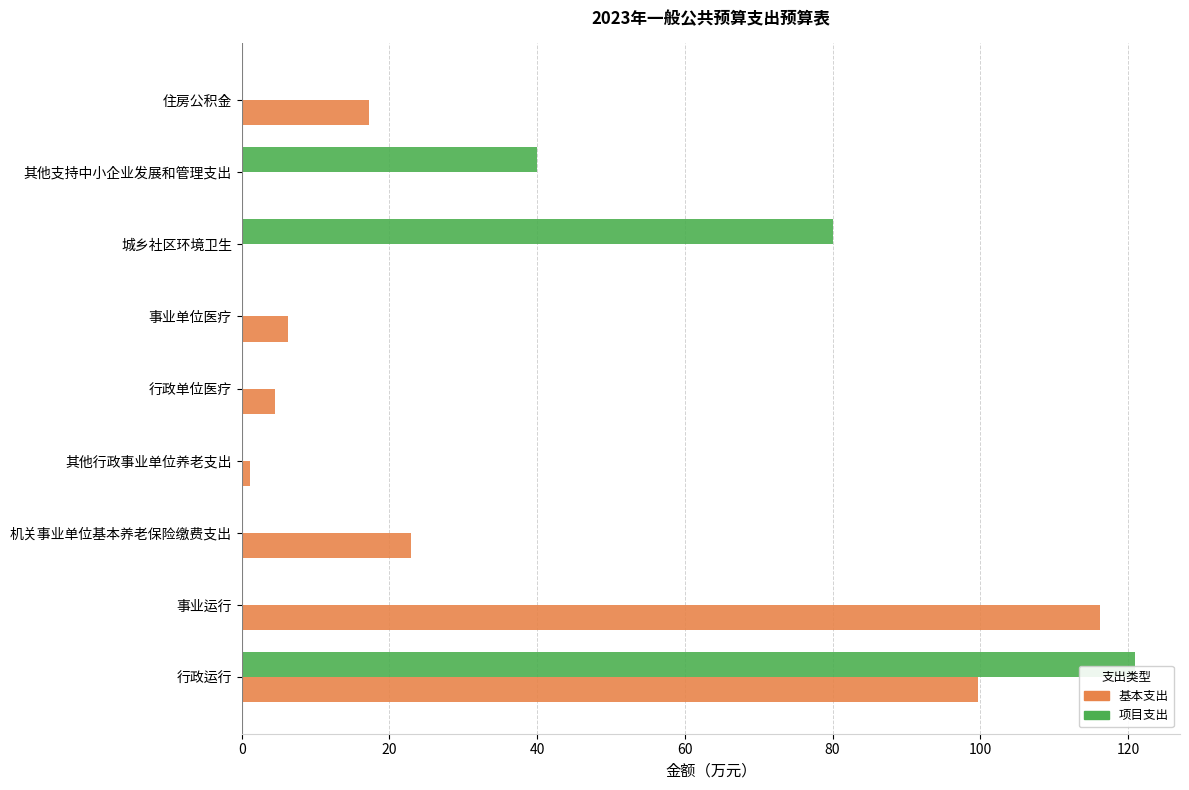

The 项目支出 series shows 0.0 at 行政单位医疗. True or false?

True